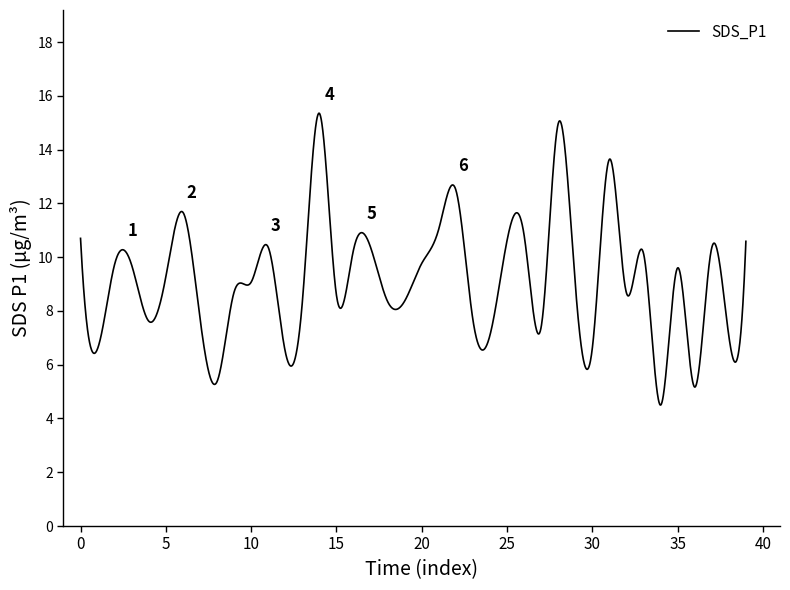

What is the difference between the maximum and minimum values?

10.9